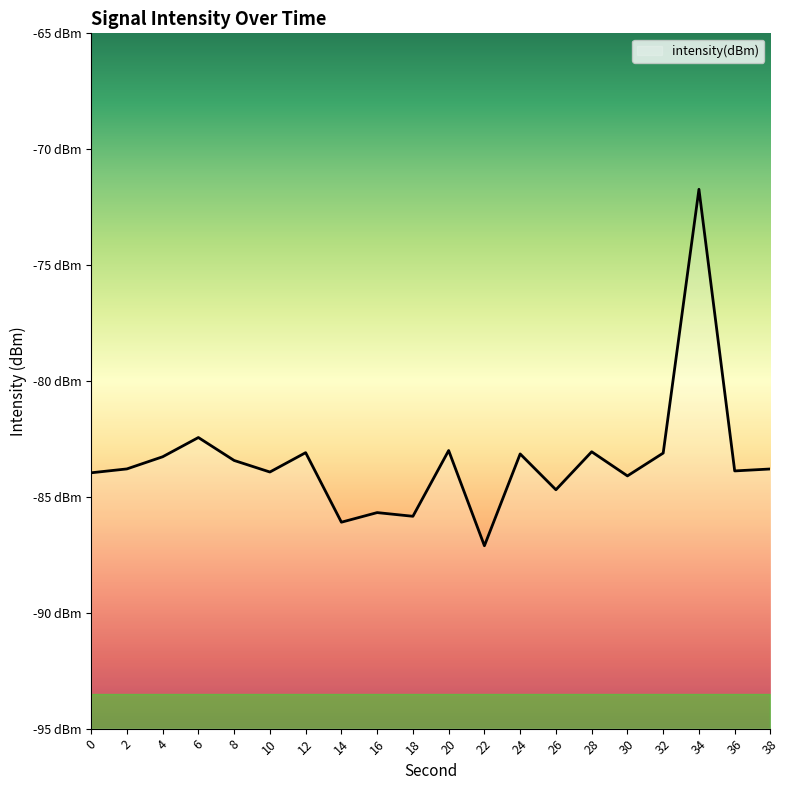

How many data points are less than -83?

18